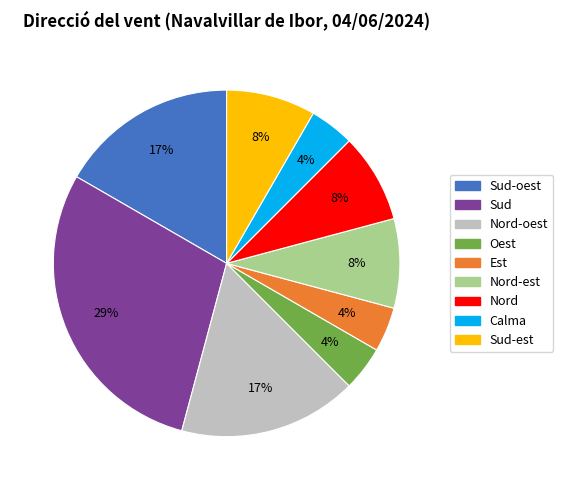

To the nearest percent, what is the difference between the largest and smallest slice percentages?

25%